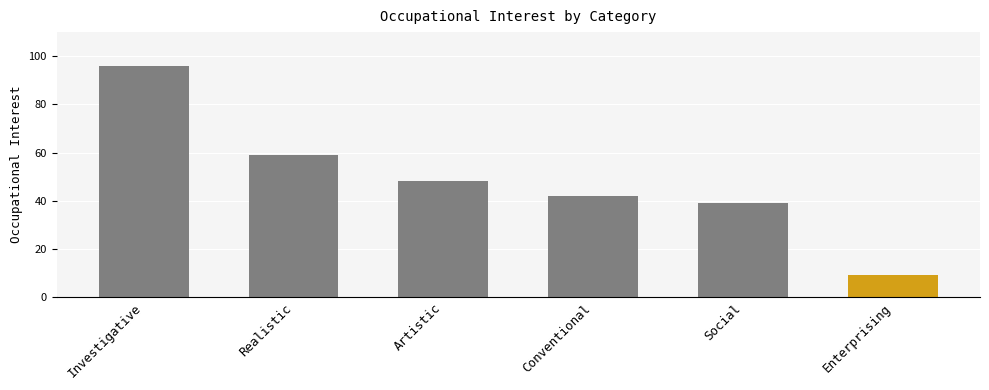

Reading left to right, transcribe all the data shown in this chart.

Investigative=96	Realistic=59	Artistic=48	Conventional=42	Social=39	Enterprising=9